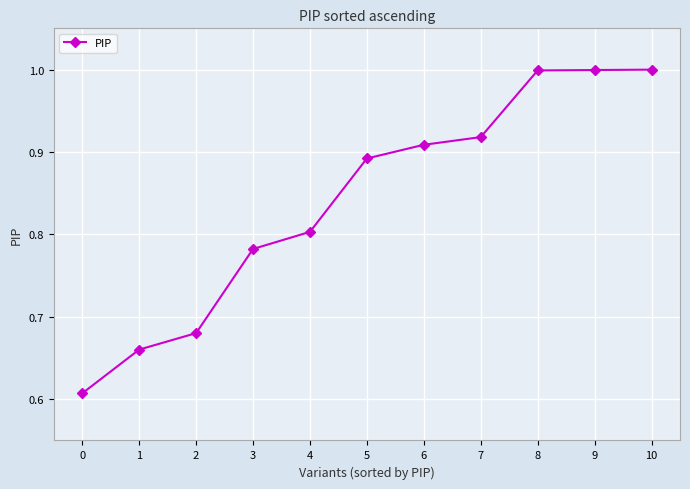

What is the change in value from 2 to 10?

+0.3